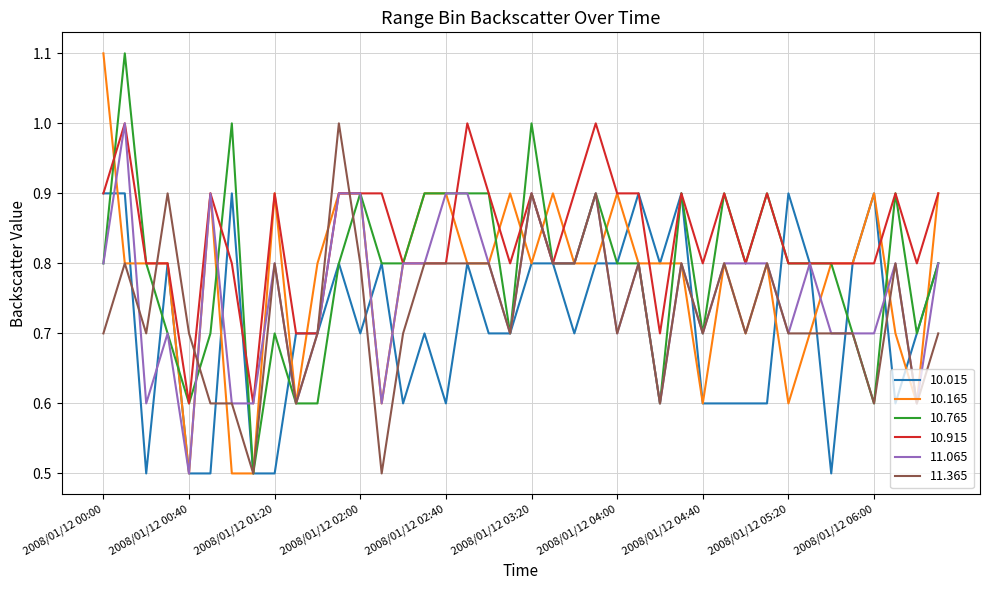

What is the sum of all 10.015 values?

28.7